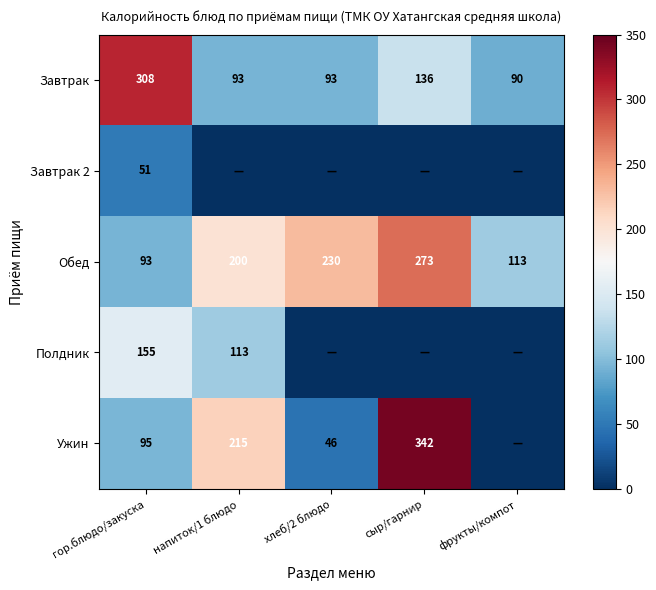

What is the difference between the highest and lowest values at напиток/1 блюдо?

215.0